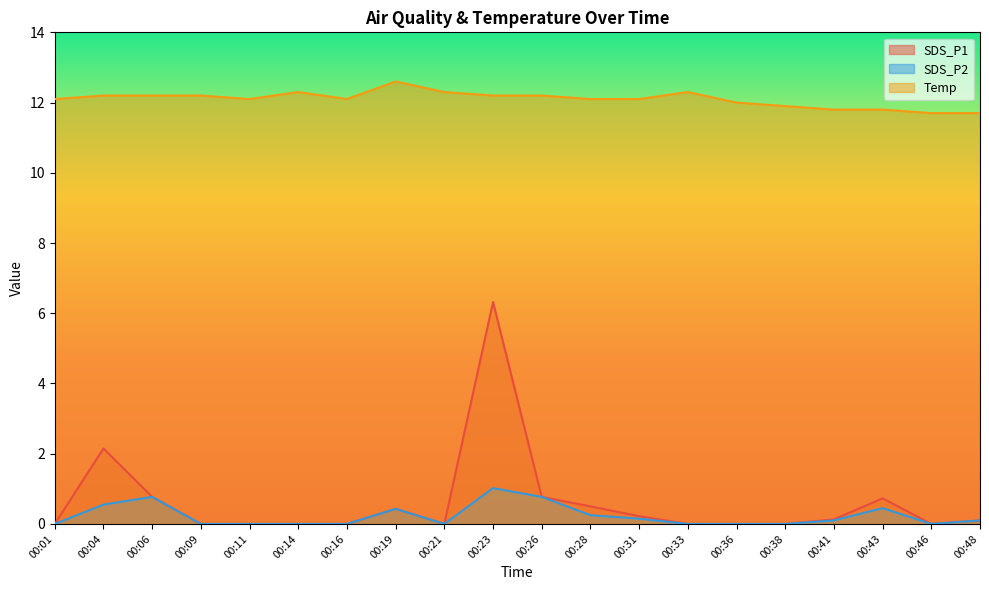

What is the total value across all series at 00:33?

12.3